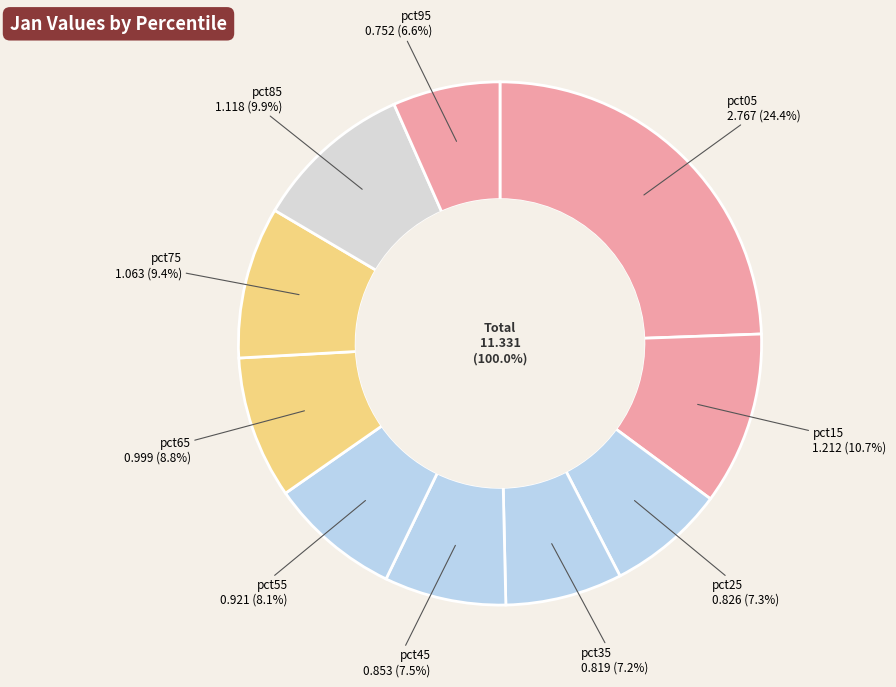

What percentage is NOT represented by pct55?

91.9%